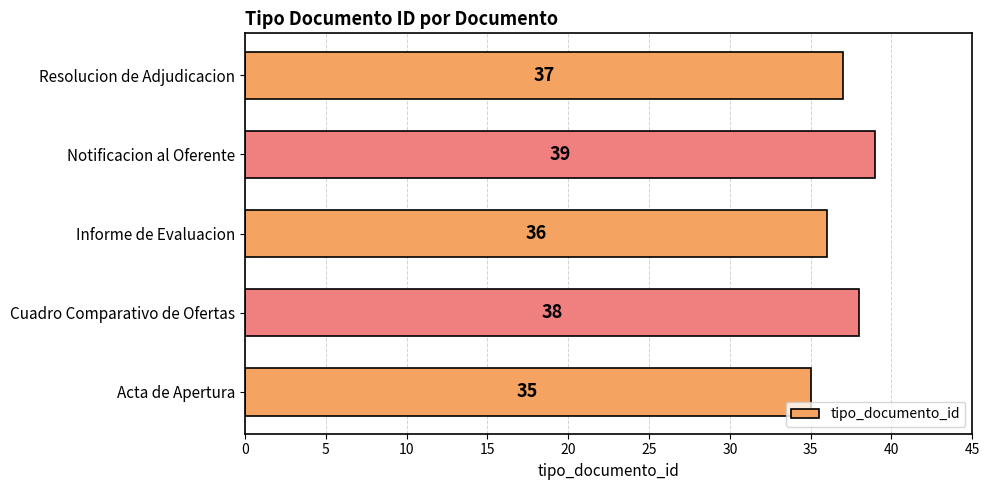

How many data points does each series have?

5